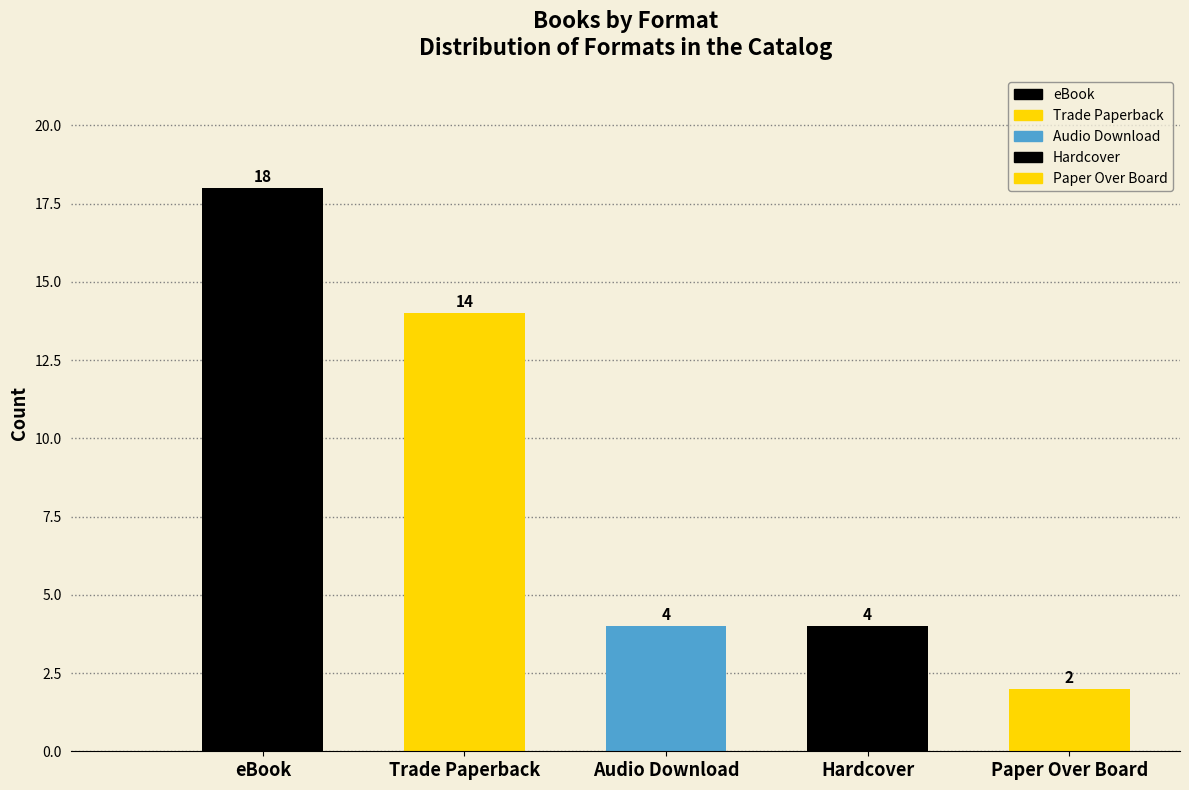

Which category has the lowest value across all series?

Paper Over Board